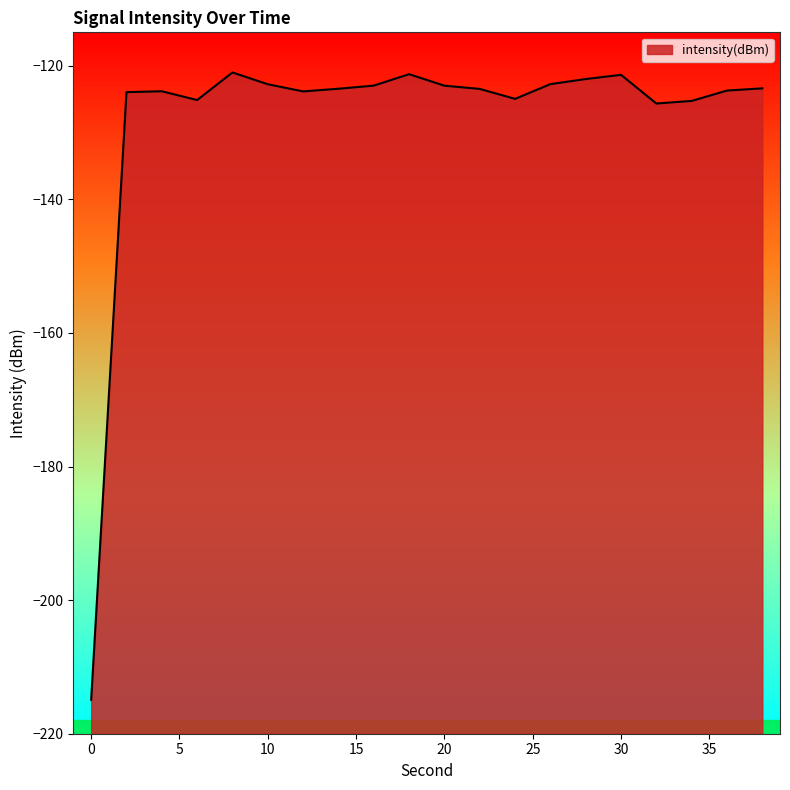

List the labels in order of value, smallest first.

0, 32, 34, 6, 24, 2, 12, 4, 36, 22, 14, 38, 20, 16, 10, 26, 28, 30, 18, 8